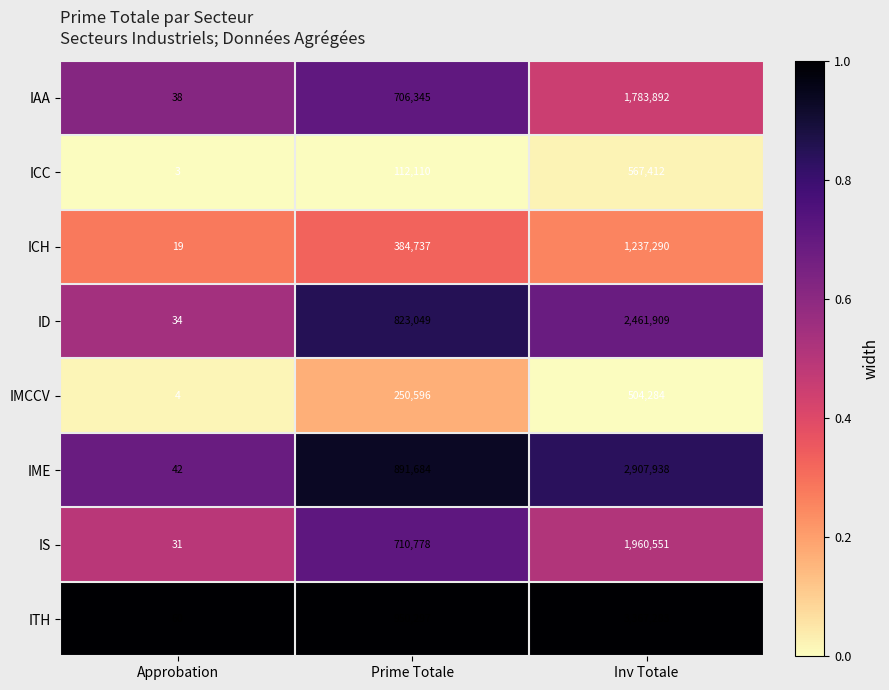

Between Approbation and Inv Totale, which series saw the biggest shift?

ITH